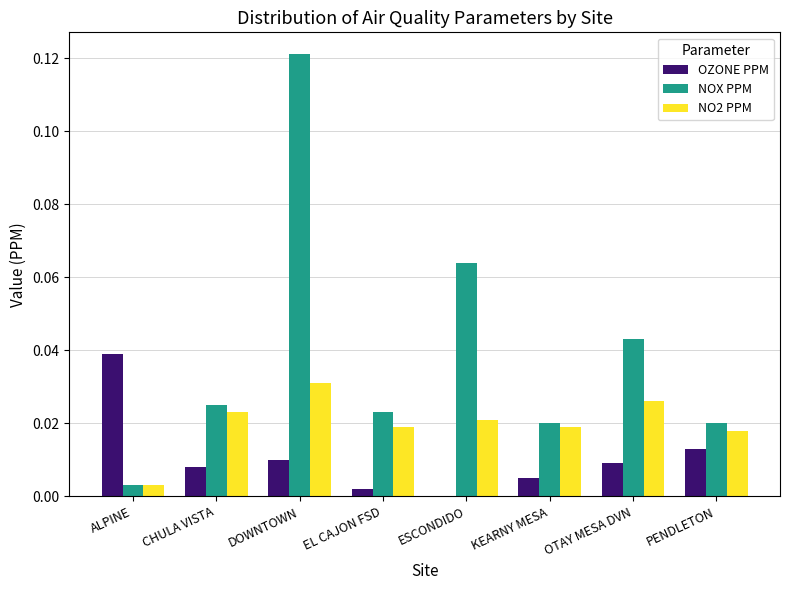

Which category has the highest value across all series?

DOWNTOWN